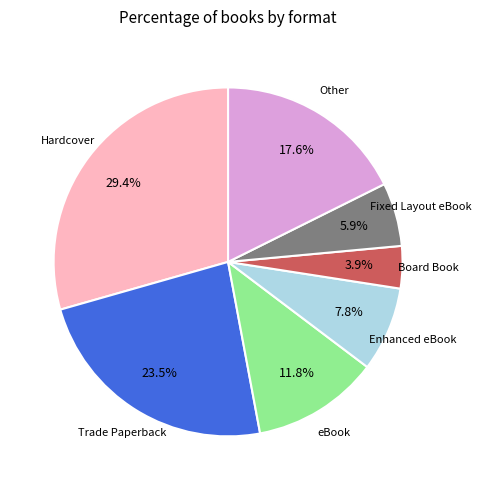

Is there a majority slice in this chart?

No